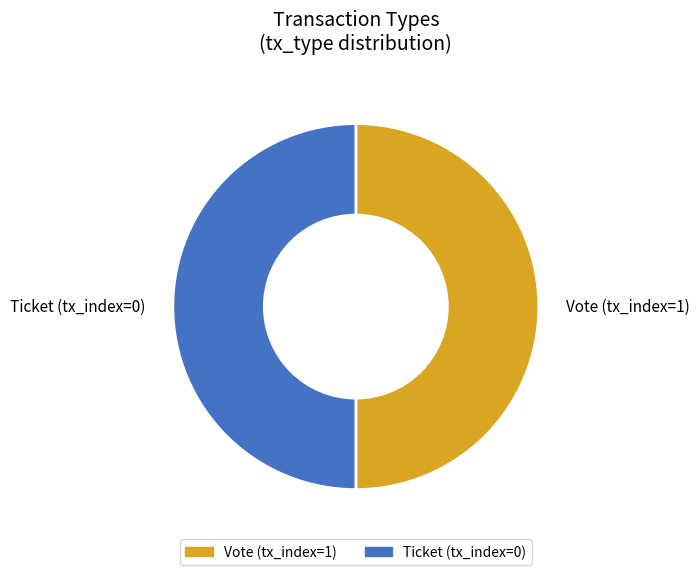

Is the sum of Vote (tx_index=1) and Ticket (tx_index=0) greater than half?

Yes